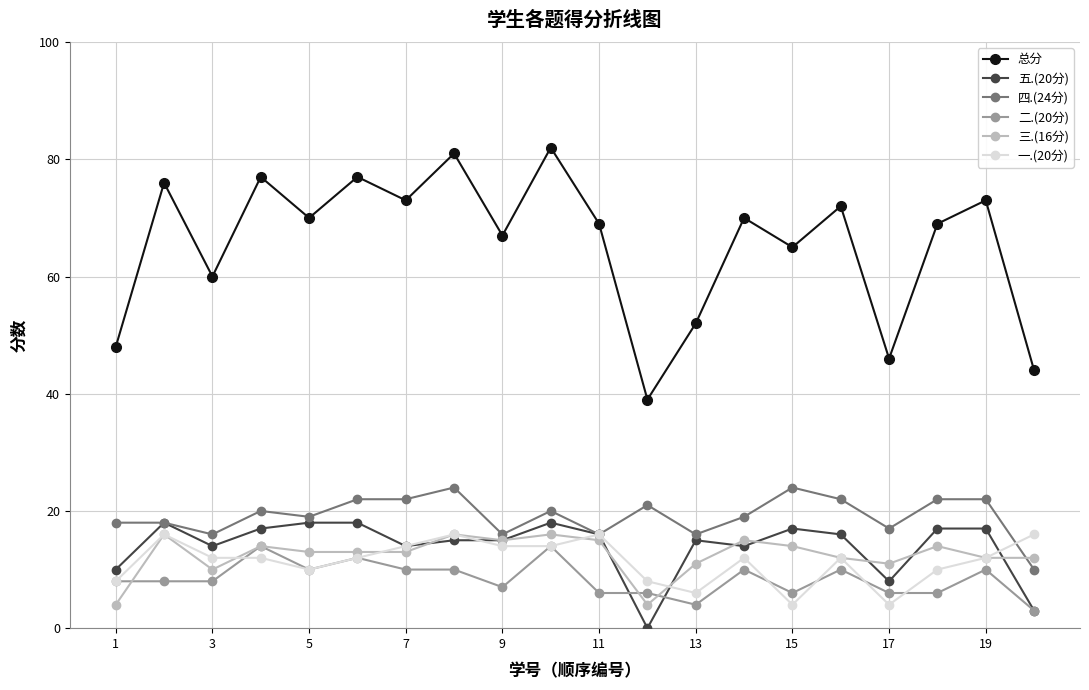

Which series has the largest total across all categories?

总分